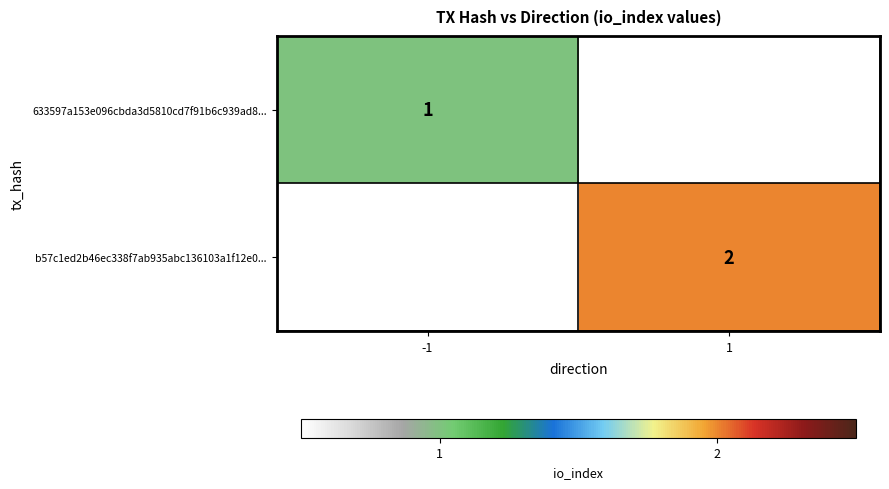

True or false: b57c1ed2b46ec338f7ab935abc136103a1f12e0... has a value of 1 at 1.

False